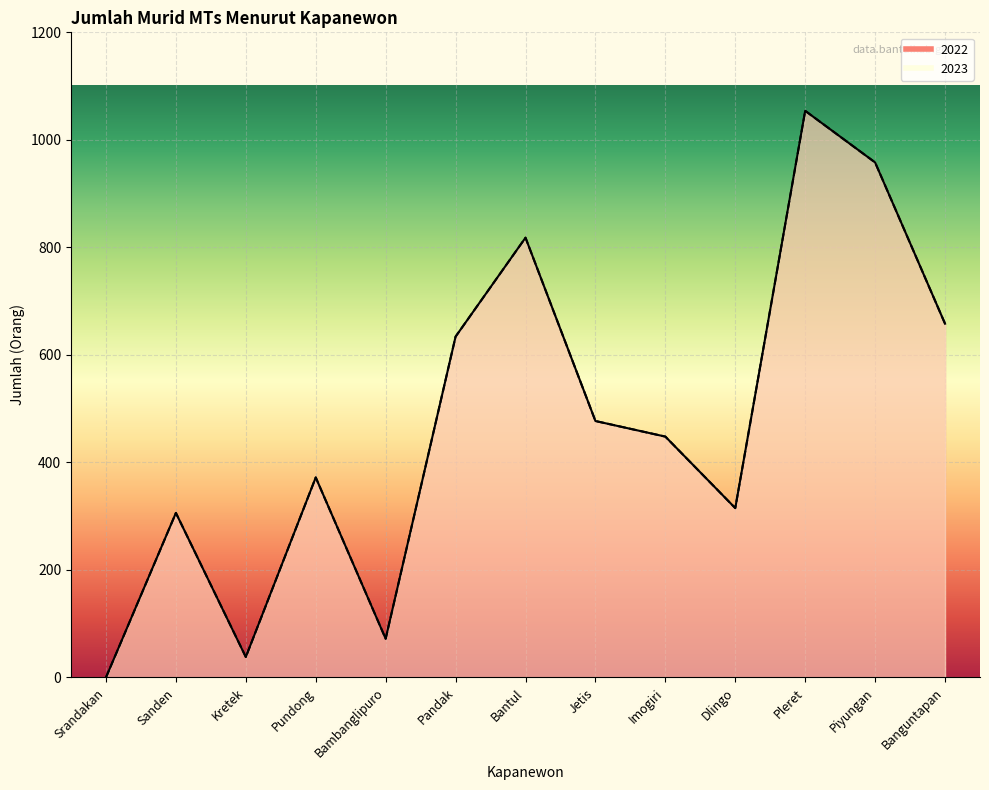

What is the difference between the 2022 values at Bantul and Sanden?

512